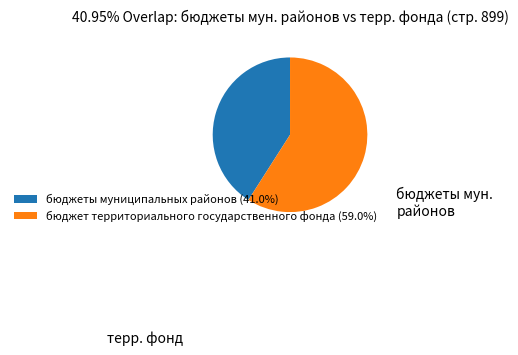

How many segments does this pie chart have?

2